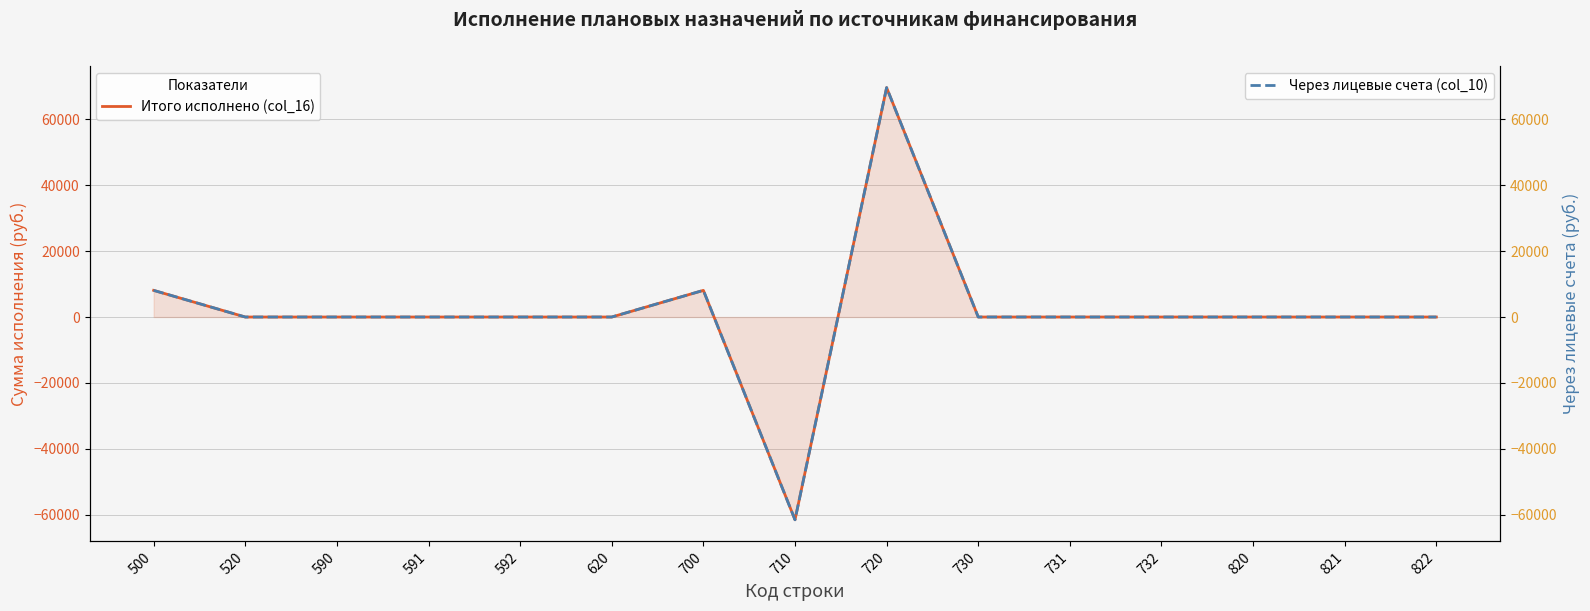

What is the difference between the second highest and second lowest values in the Через лицевые счета (col_10) series?

8077.1